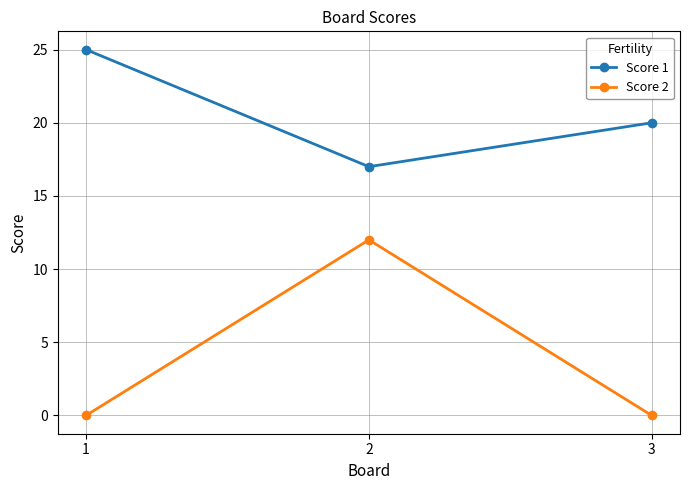

At 2, list the series in order from largest to smallest.

Score 1, Score 2